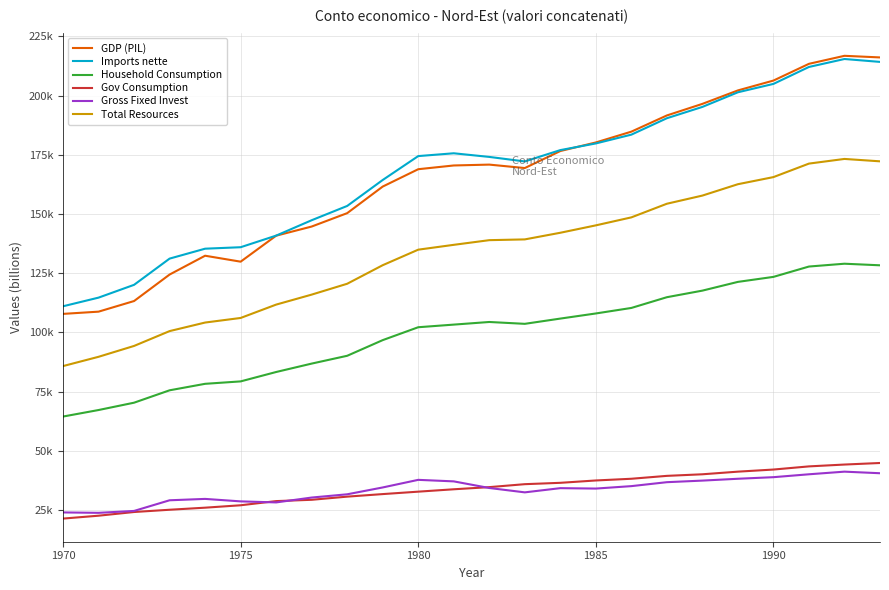

Which series has the widest spread of values?

GDP (PIL)